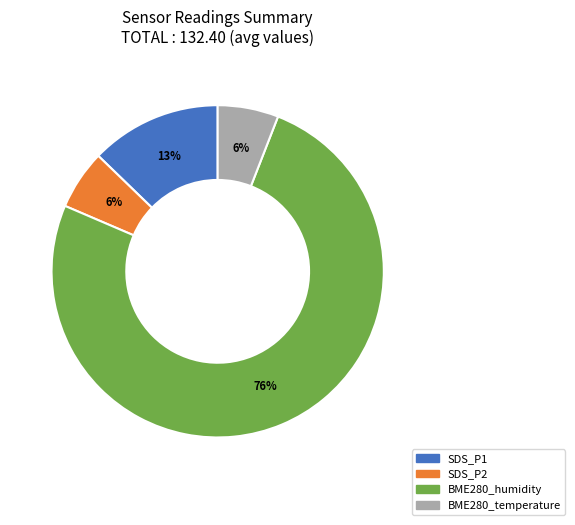

Between BME280_humidity and BME280_temperature, which is larger?

BME280_humidity